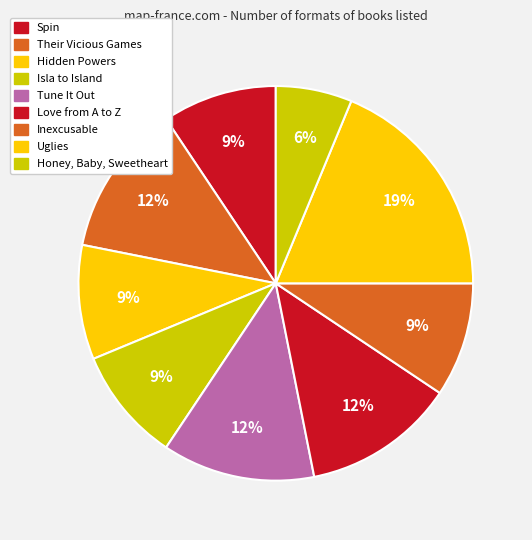

How many slices are in this pie chart?

9